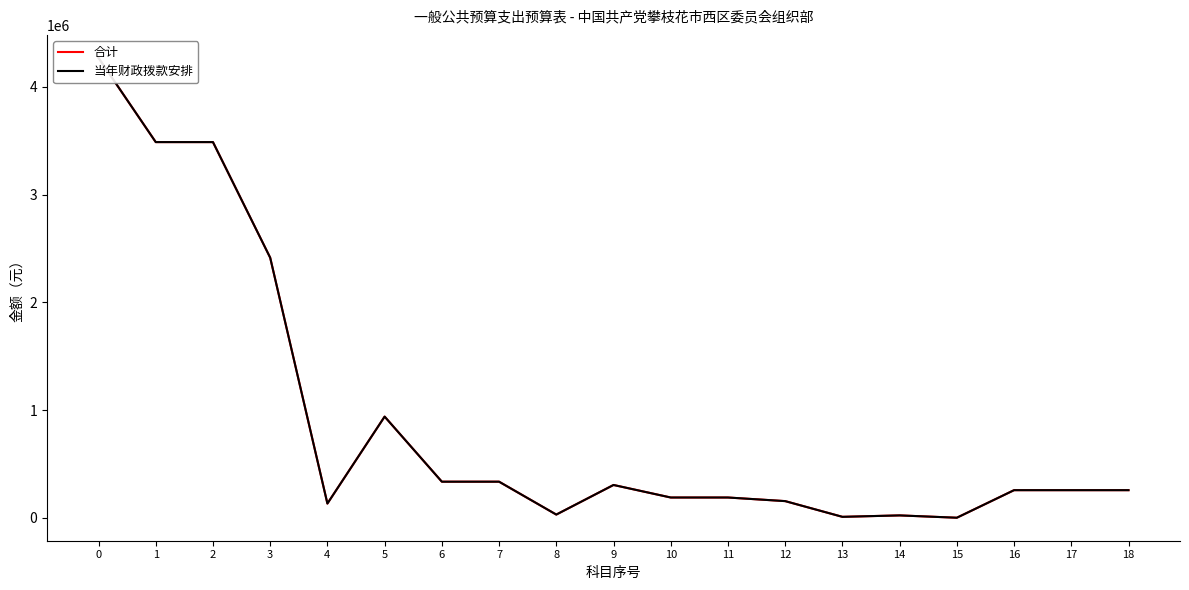

Does the chart display data point markers on the line(s)?

No